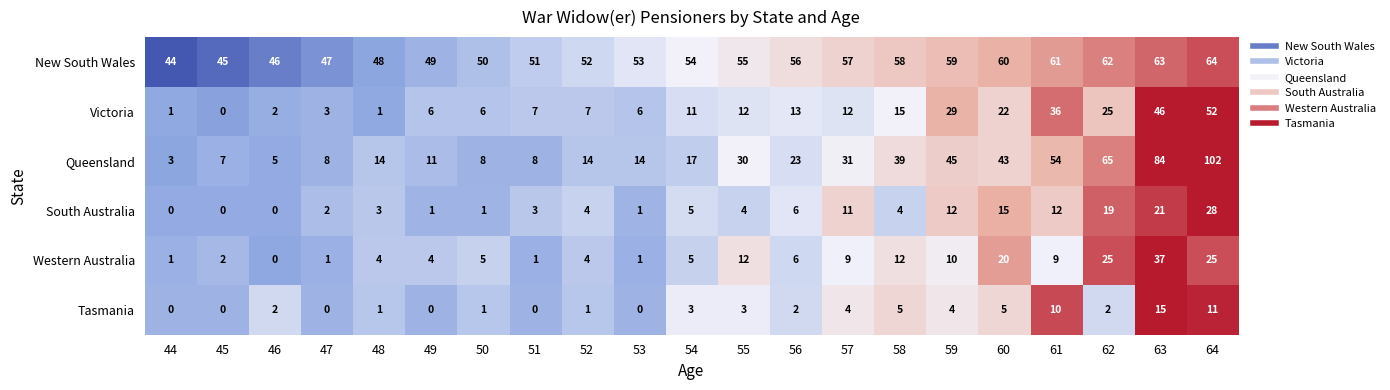

True or false: Victoria has a value of 7 at 51.

True